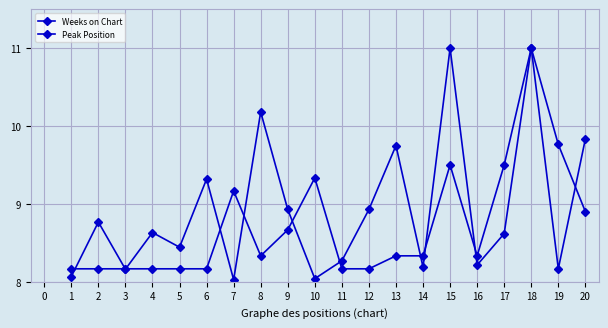

Count the number of categories in the chart.

20